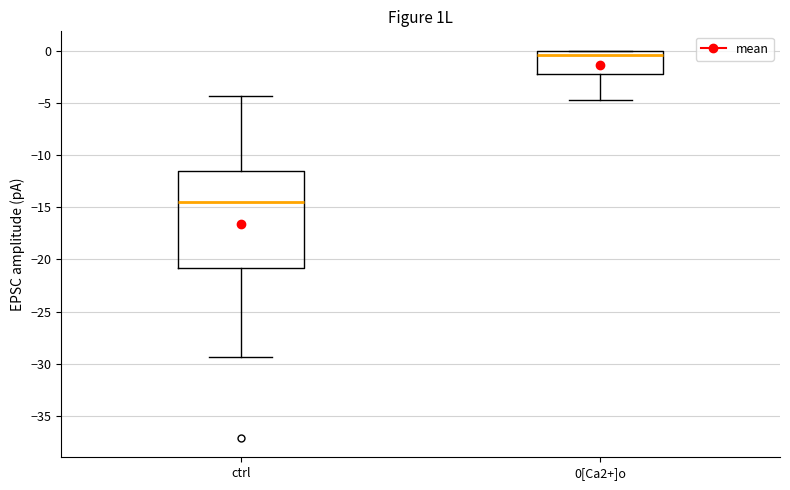

Reading left to right, read every box against the y-axis: the position of its median line, the range the box covers, and the ends of its whiskers. The values are not printed on the chart, so give them approximately, as read against the axis.

ctrl: median -14.5, box -21.0 to -11.5, whiskers -29.5 to -4.5
0[Ca2+]o: median -0.5, box -2.0 to 0.0, whiskers -5.0 to 0.0